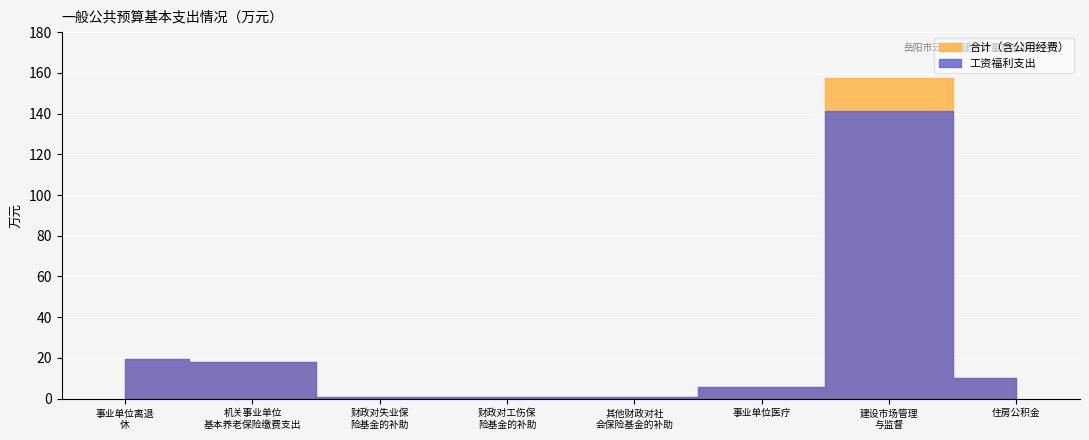

At which category is the sum across all series the highest?

建设市场管理与监督